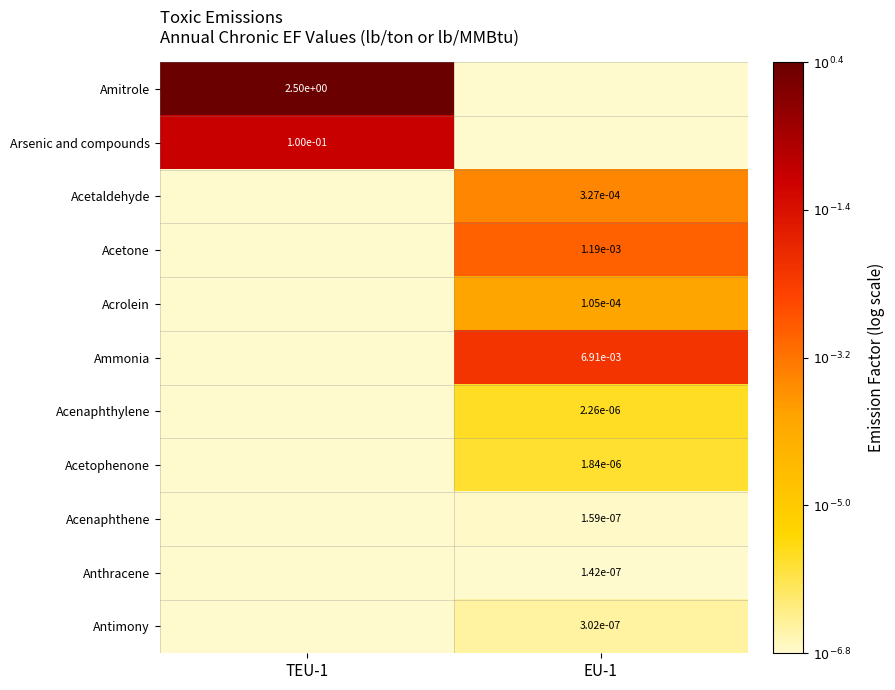

Is the value of Anthracene at EU-1 greater than the value of Ammonia at EU-1?

No